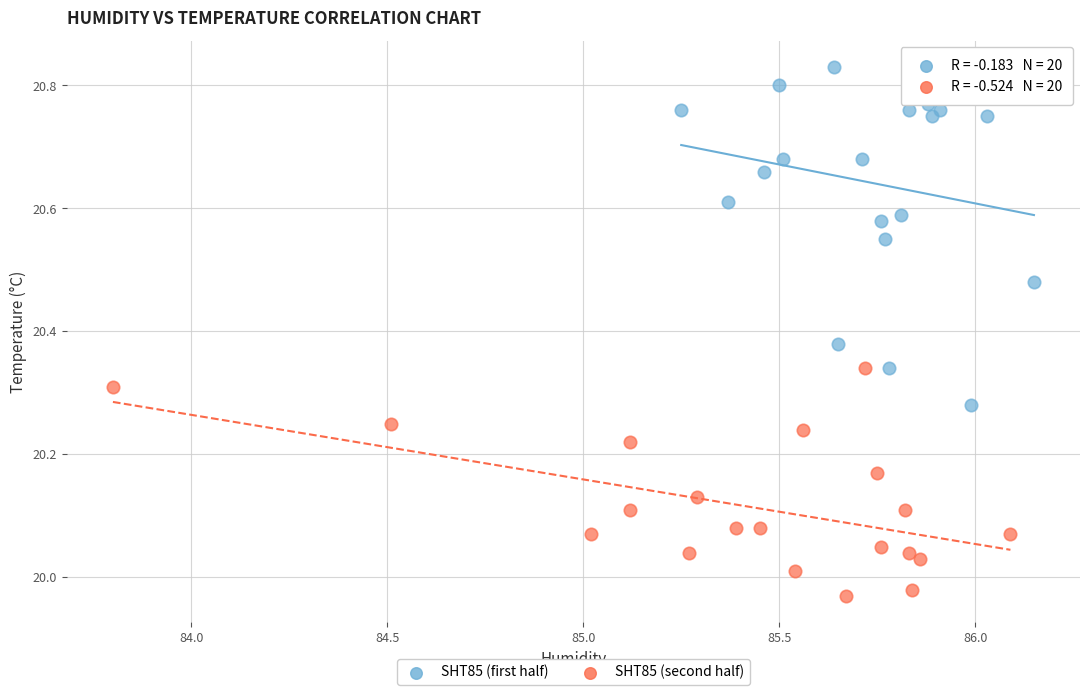

Which series reaches the maximum Y coordinate?

SHT85 (first half)